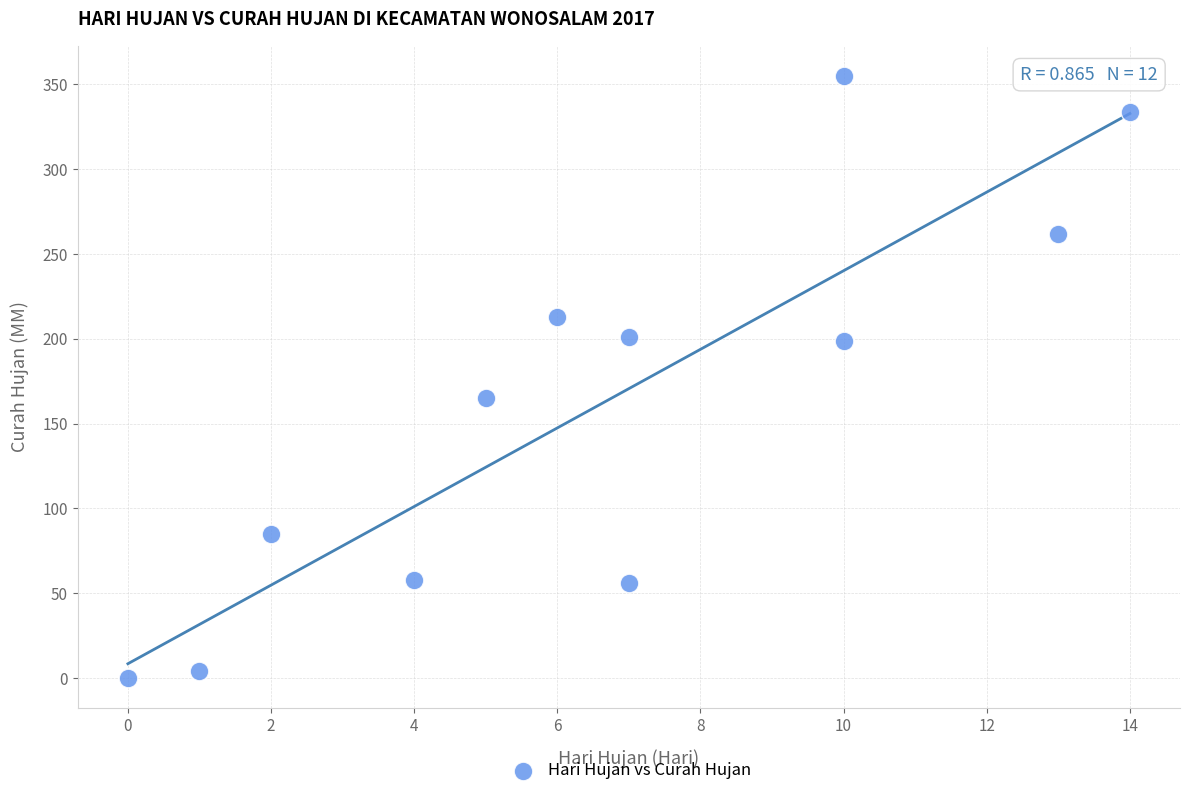

What Y value in the scatter plot is closest to 177?

165